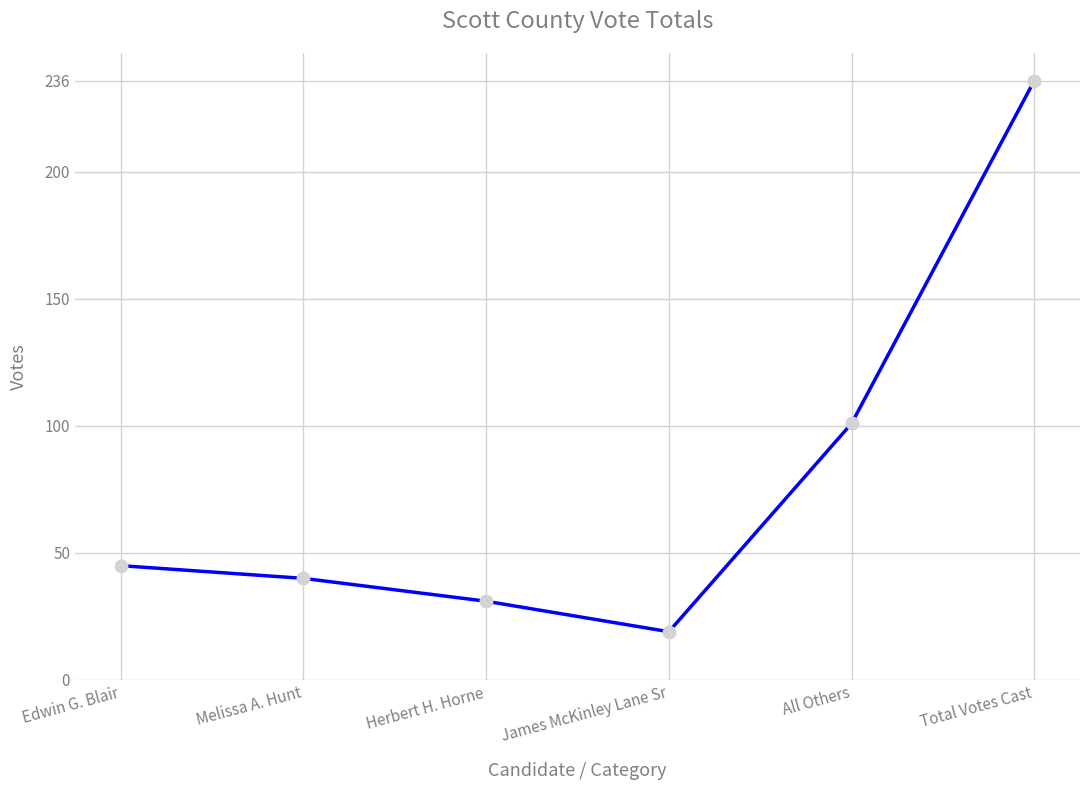

Rank the categories by value from lowest to highest.

James McKinley Lane Sr, Herbert H. Horne, Melissa A. Hunt, Edwin G. Blair, All Others, Total Votes Cast